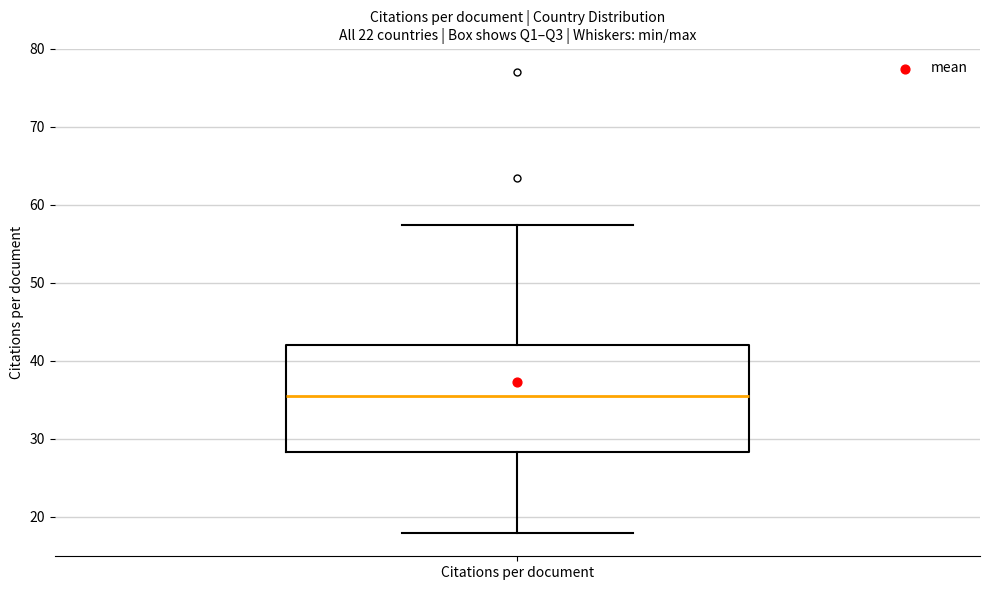

Where does the median line of the box for Citations per document sit on the y-axis? The values are not printed on the chart, so give them approximately, as read against the axis.

36